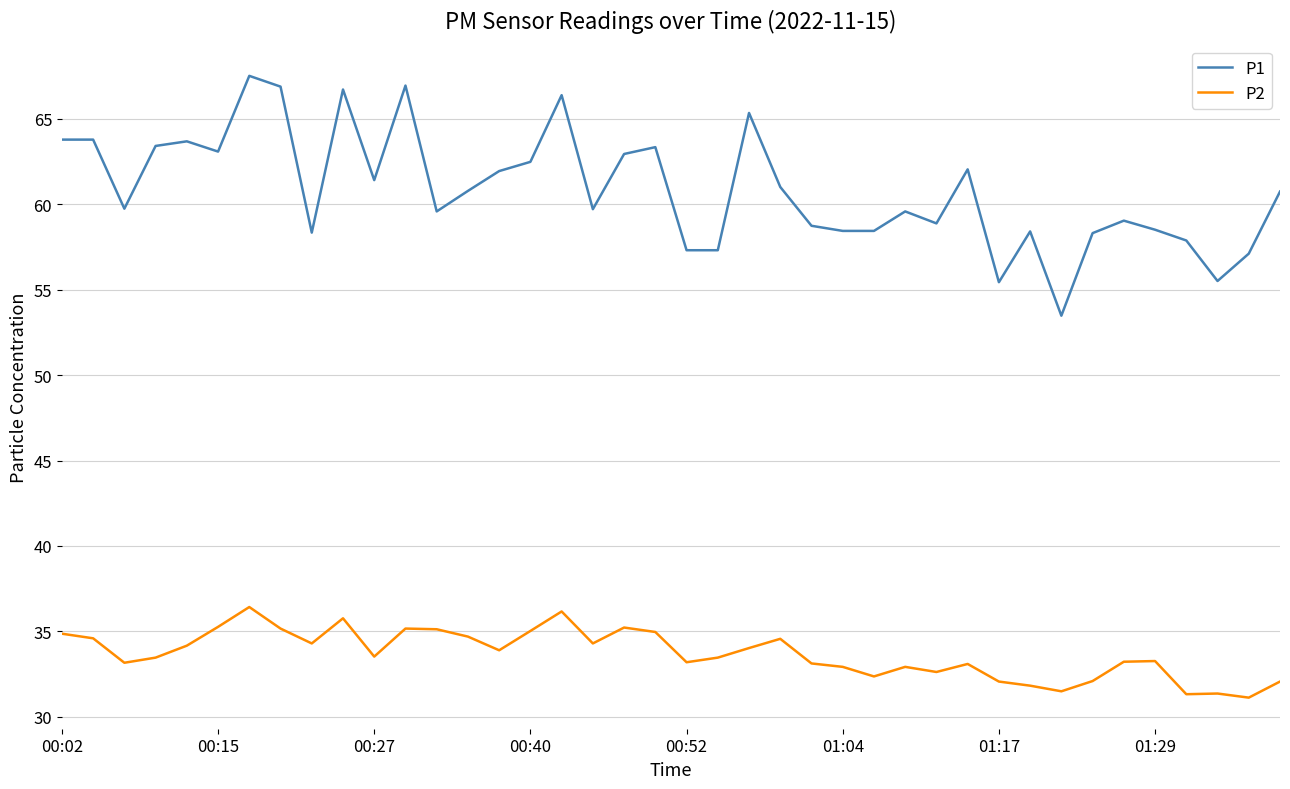

Rank the series by their maximum value, from lowest to highest.

P2, P1